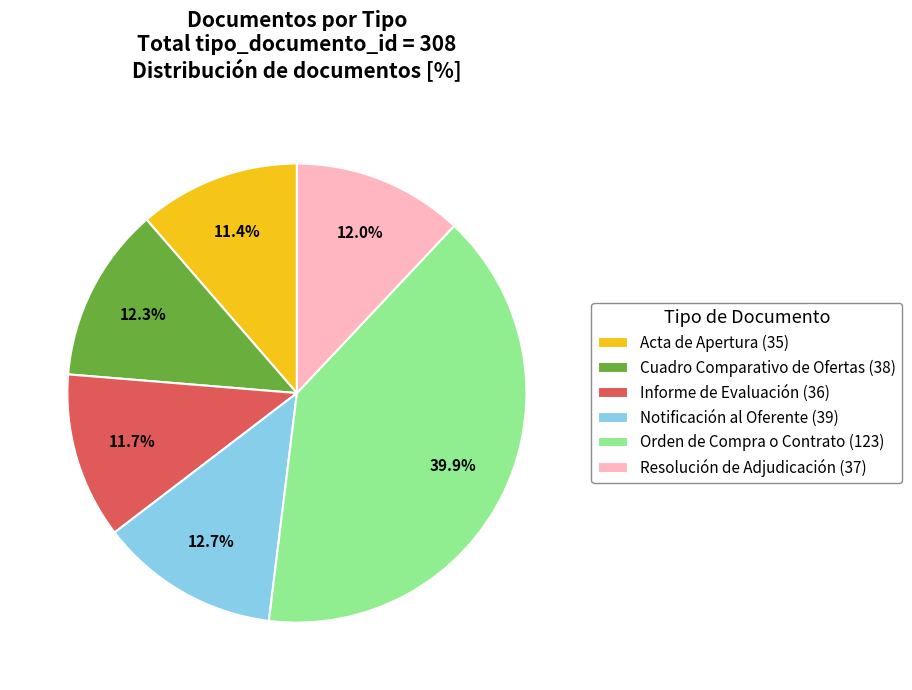

Between Orden de Compra o Contrato (123) and Resolución de Adjudicación (37), which is larger?

Orden de Compra o Contrato (123)